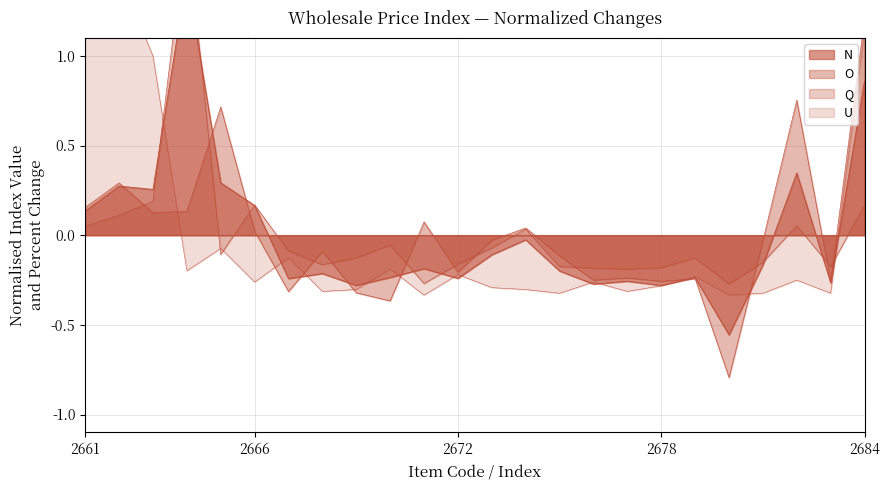

Rank the series at 2671 from lowest to highest value.

U, Q, N, O